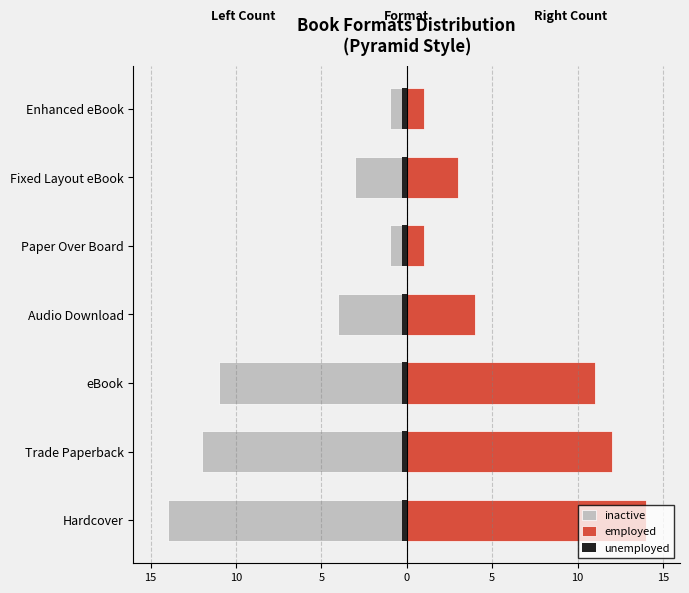

Reading left to right, list all the values displayed in this chart.

inactive: -14.0	-12.0	-11.0	-4.0	-1.0	-3.0	-1.0
employed: 14.0	12.0	11.0	4.0	1.0	3.0	1.0
unemployed: 0.6	0.6	0.6	0.6	0.6	0.6	0.6